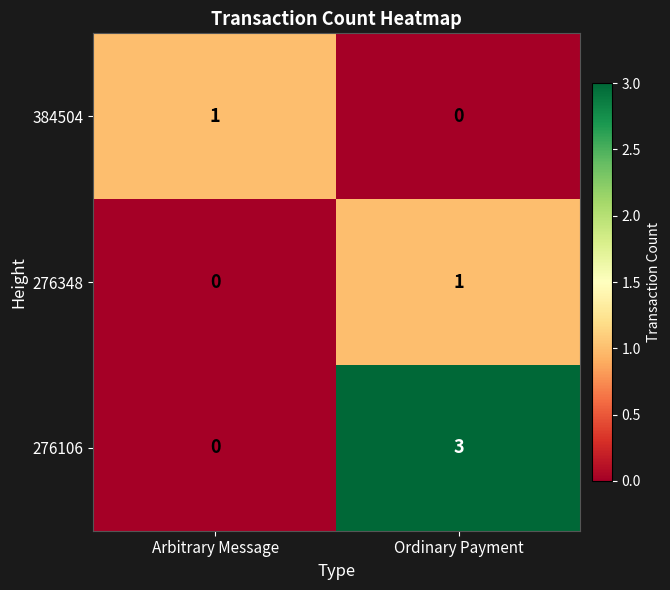

Between Arbitrary Message and Ordinary Payment, which series saw the biggest shift?

276106